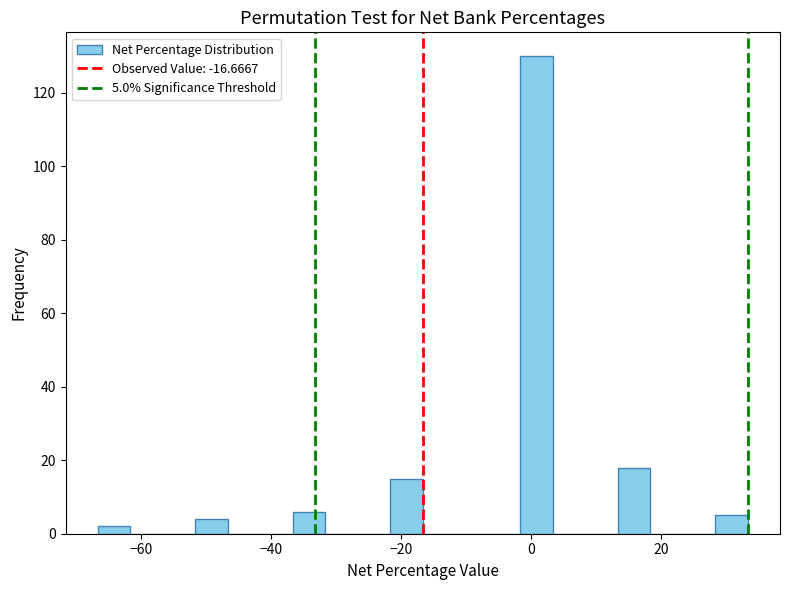

Around what value on the x-axis is the tallest bar? Give the approximate position of its centre, as read against the axis.

0